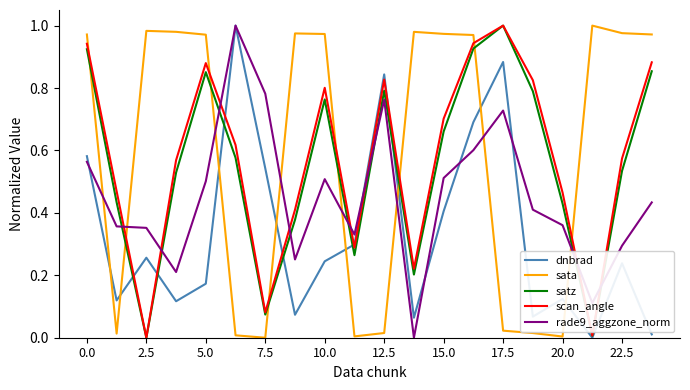

After their last crossing, which series has the higher values: sata or satz?

sata